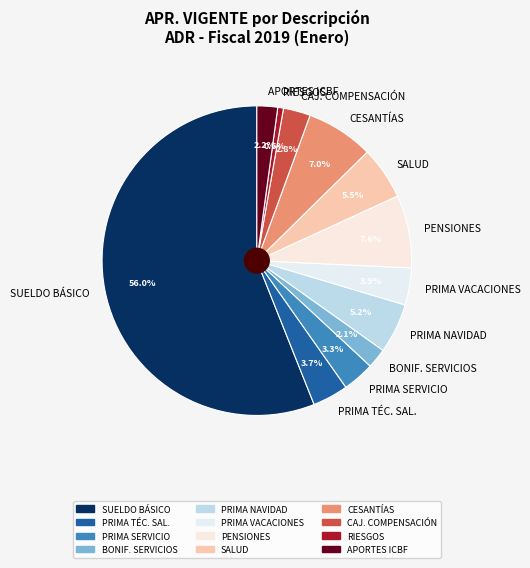

Which category accounts for the majority?

SUELDO BÁSICO